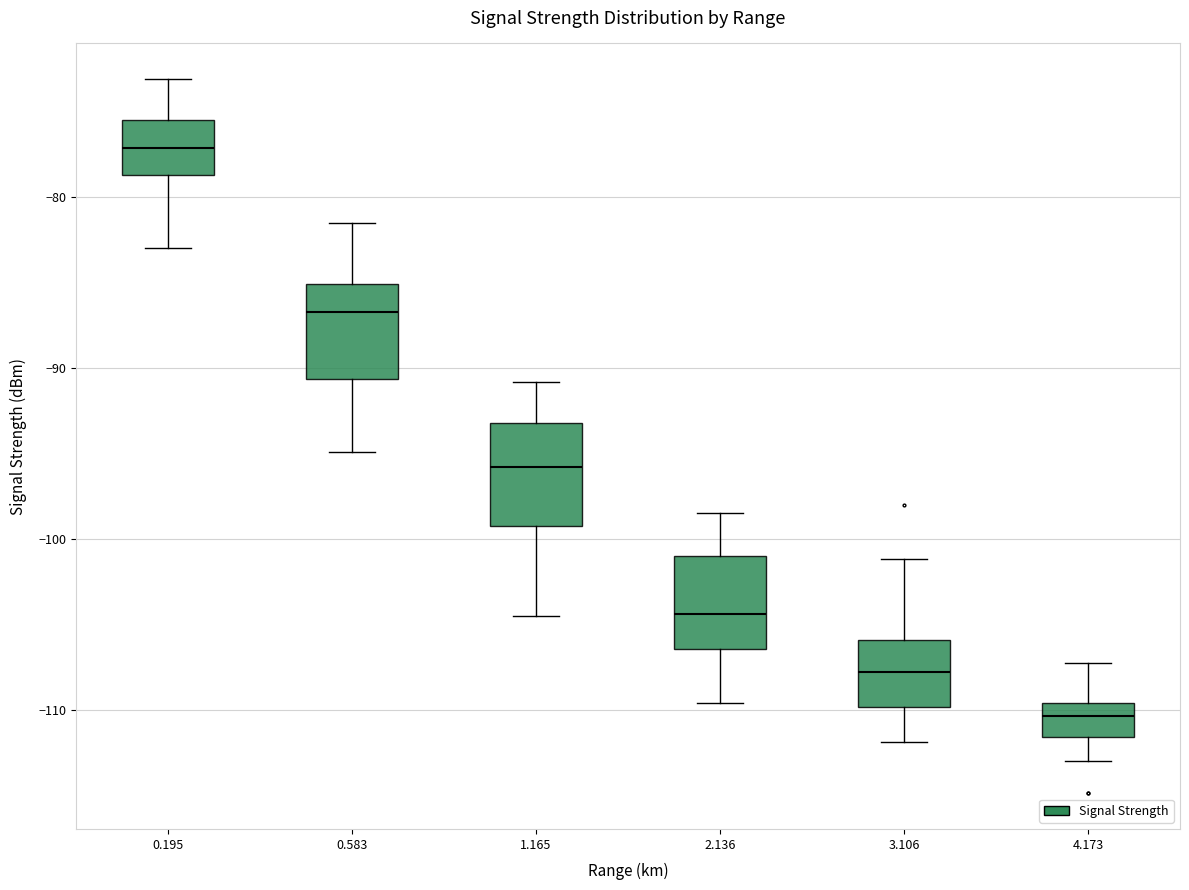

Which box has the highest median line?

0.195